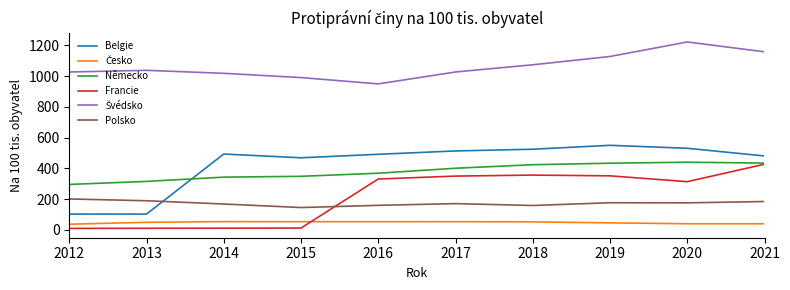

After their last crossing, which series has the higher values: Francie or Polsko?

Francie